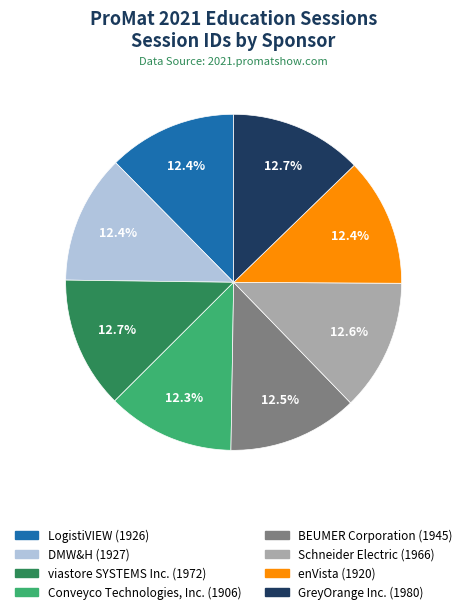

True or false: DMW&H accounts for 12% of the total.

True